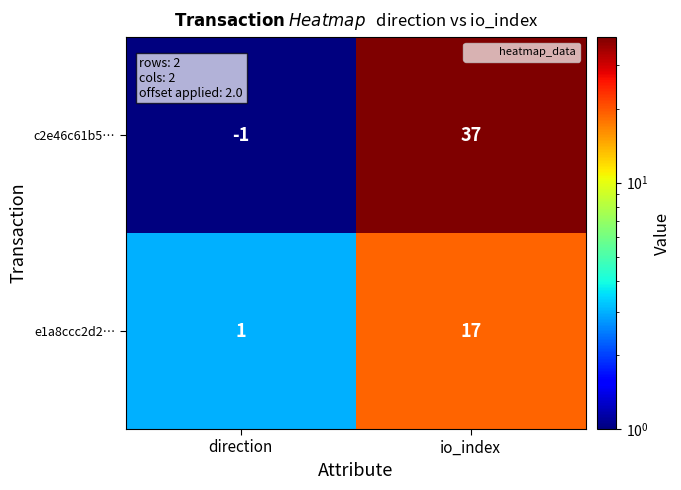

Which series changed the most between direction and io_index?

c2e46c61b5…